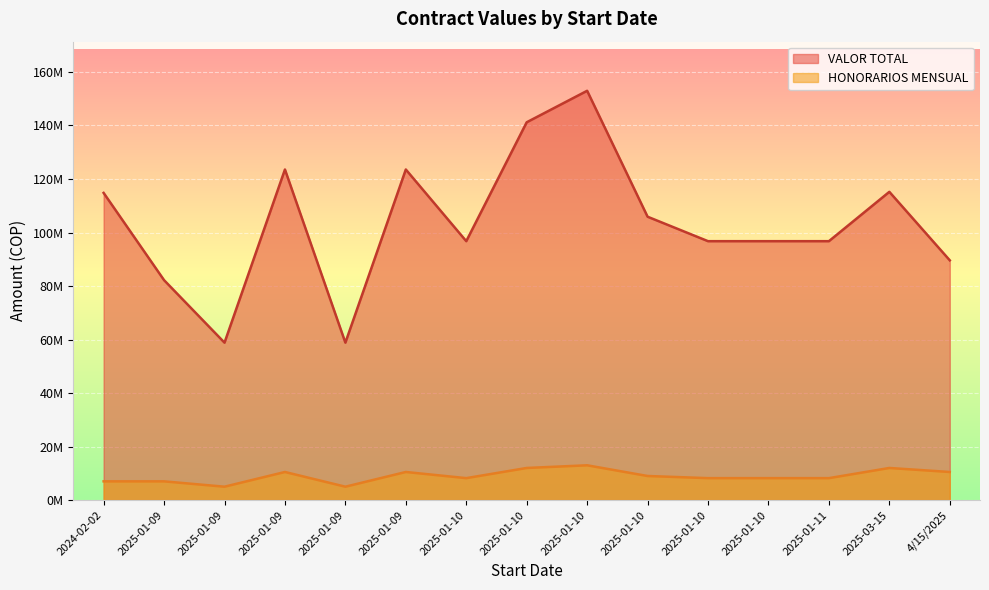

What is the sum of the HONORARIOS MENSUAL values at 2024-02-02 and 2025-01-10?

15200000